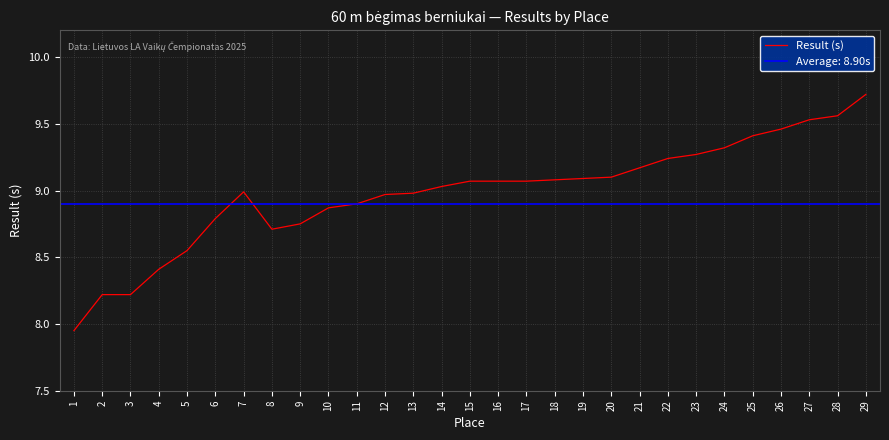

List the labels in order of value, smallest first.

1, 2, 3, 4, 5, 8, 9, 6, 10, 11, 12, 13, 7, 14, 15, 16, 17, 18, 19, 20, 21, 22, 23, 24, 25, 26, 27, 28, 29